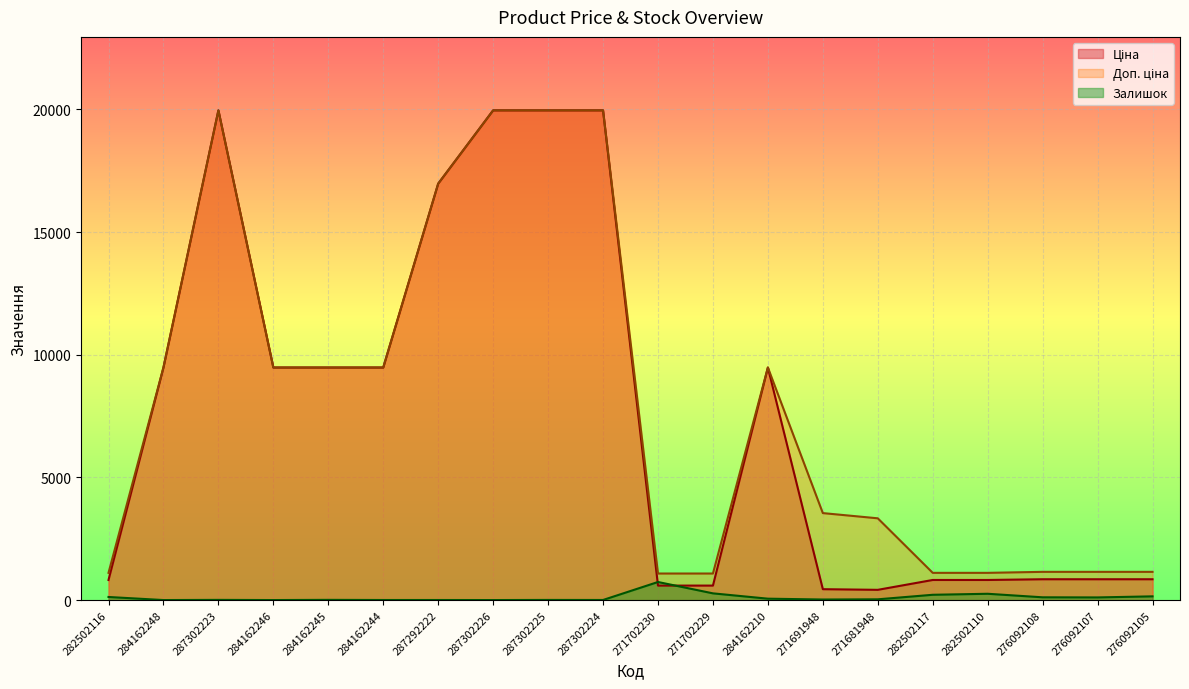

Where is Залишок nearest to the value 368?

271702229